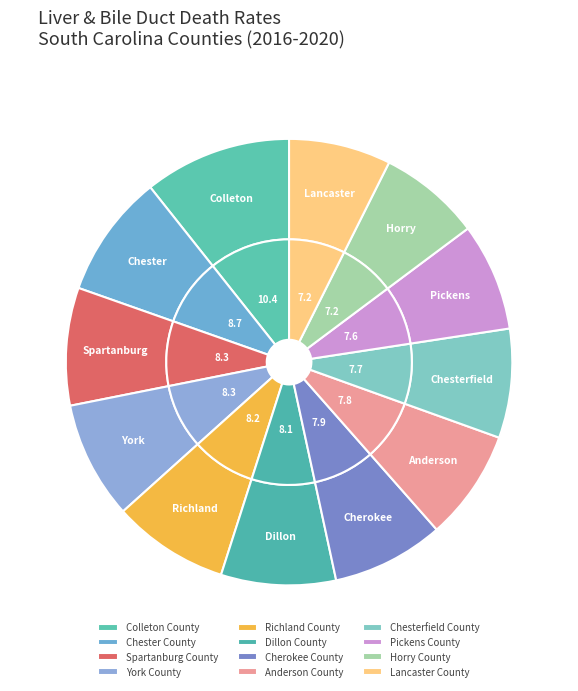

To the nearest percent, what is the combined percentage of Horry County and Chesterfield County?

15%